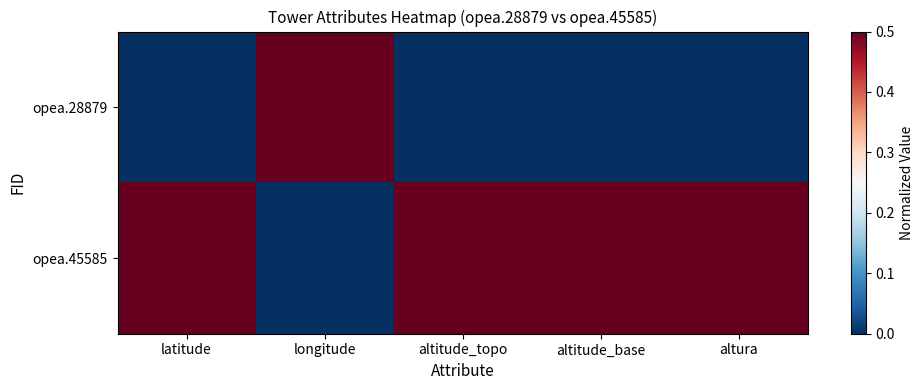

Reading left to right, what are all the values shown in this chart?

opea.28879: latitude=0	longitude=1	altitude_topo=0	altitude_base=0	altura=0
opea.45585: latitude=1	longitude=0	altitude_topo=1	altitude_base=1	altura=1